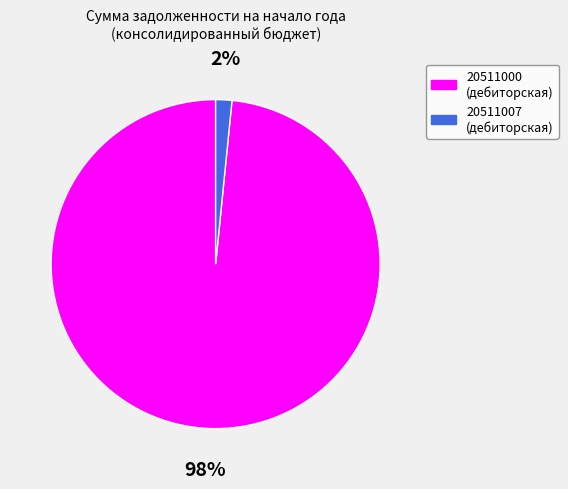

What is the smallest slice in the pie chart?

20511007 (дебиторская)